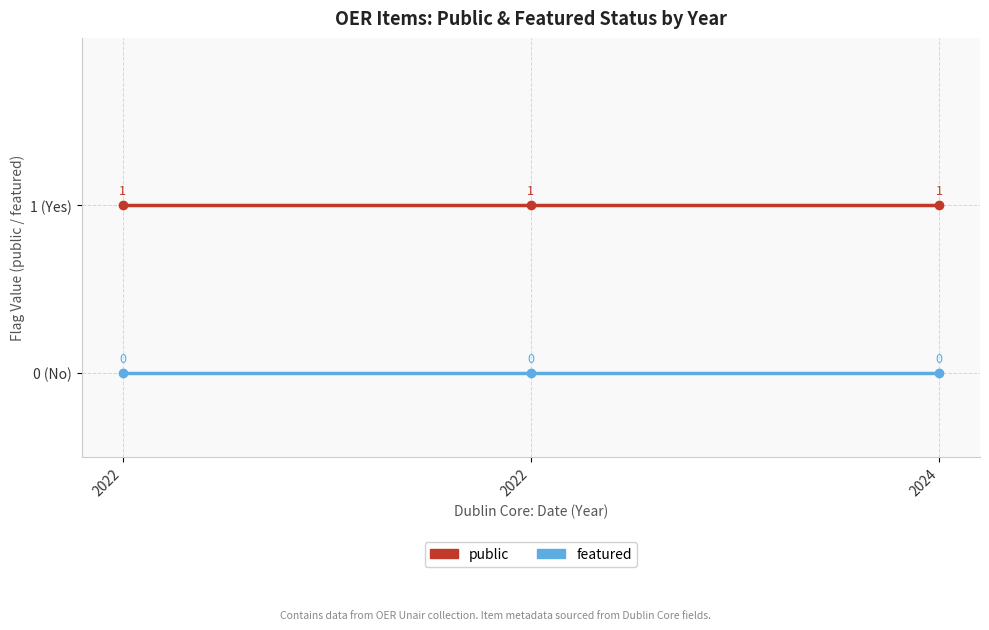

The value of public at 2022 is 1. True or false?

True